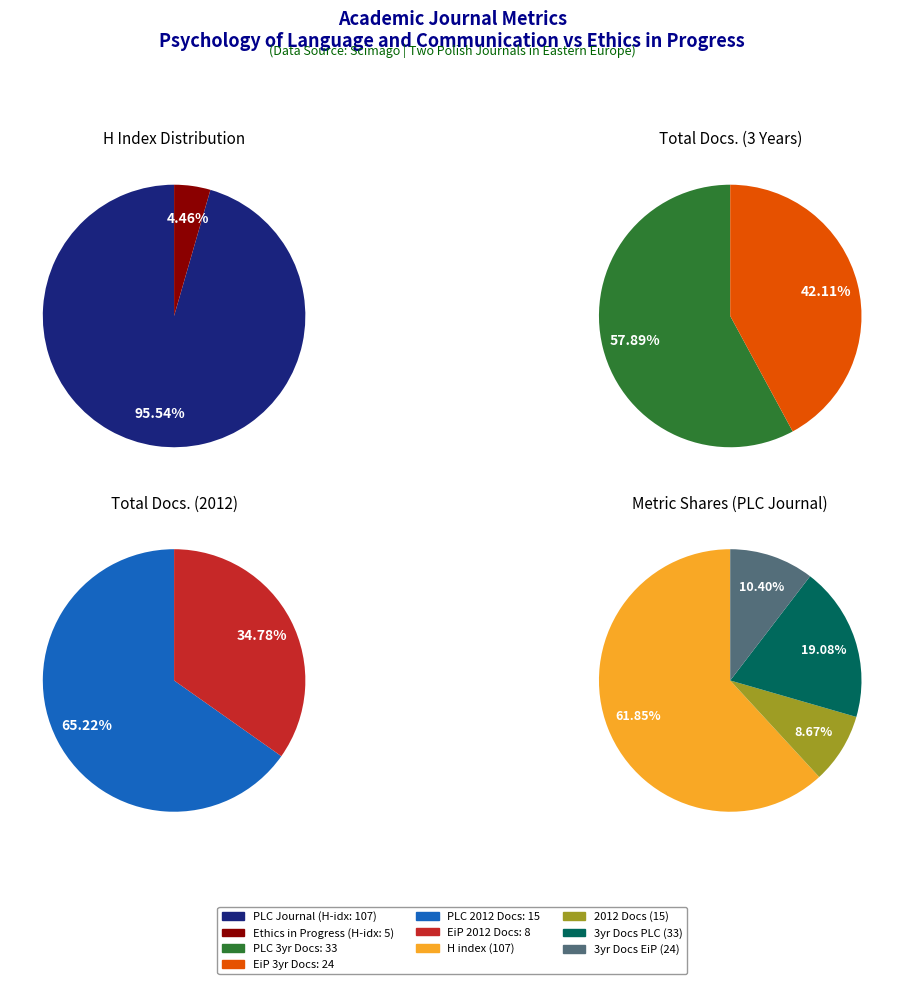

To the nearest percent, what is the difference between the largest and smallest slice percentages?

16%